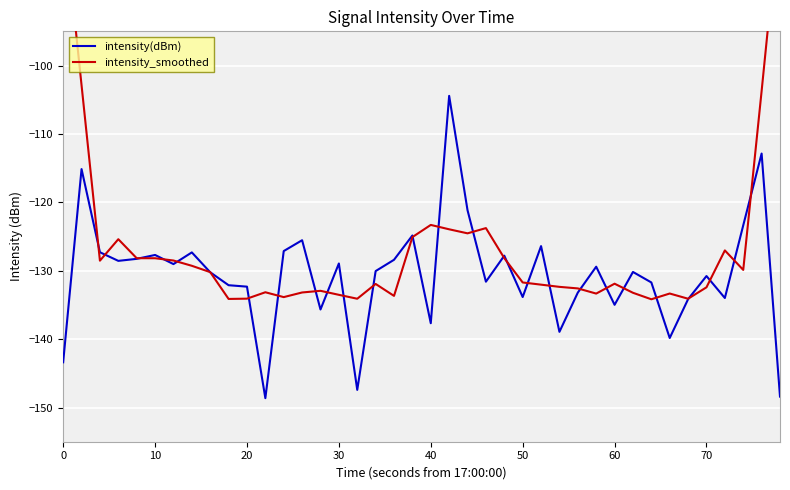

In intensity_smoothed, how many points are higher than both neighbors (excluding endpoints)?

9